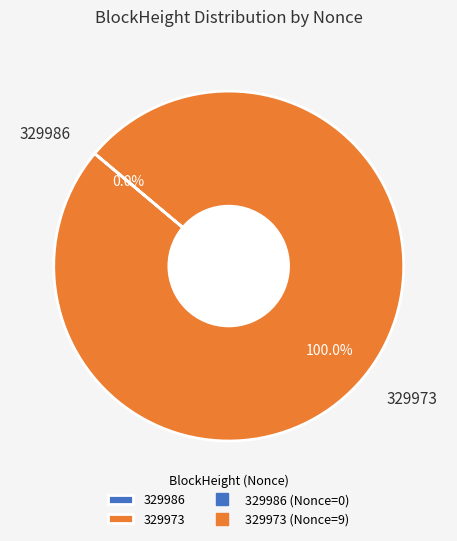

Which category accounts for the majority?

329973